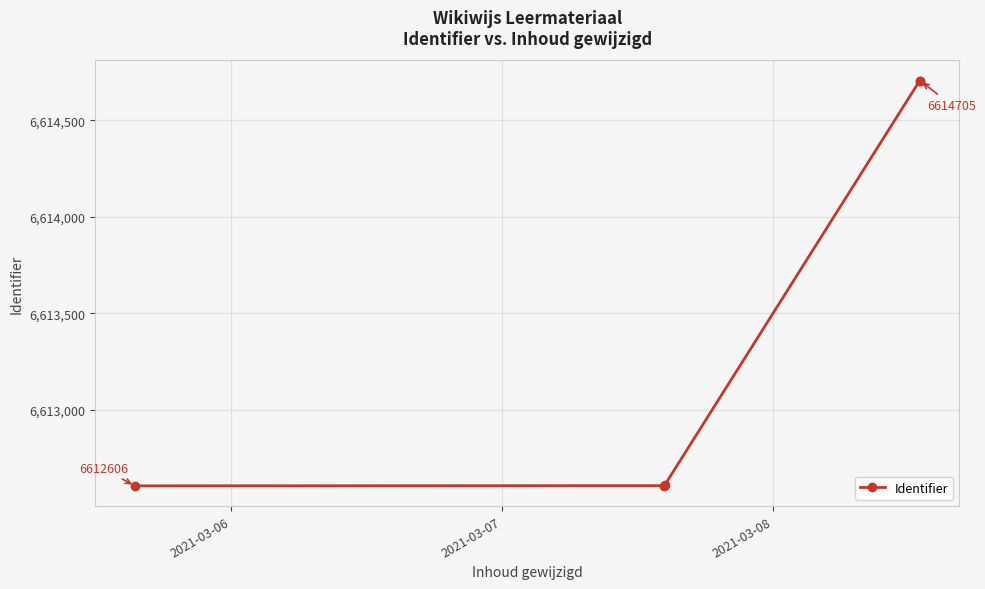

What is the average value?

6613446